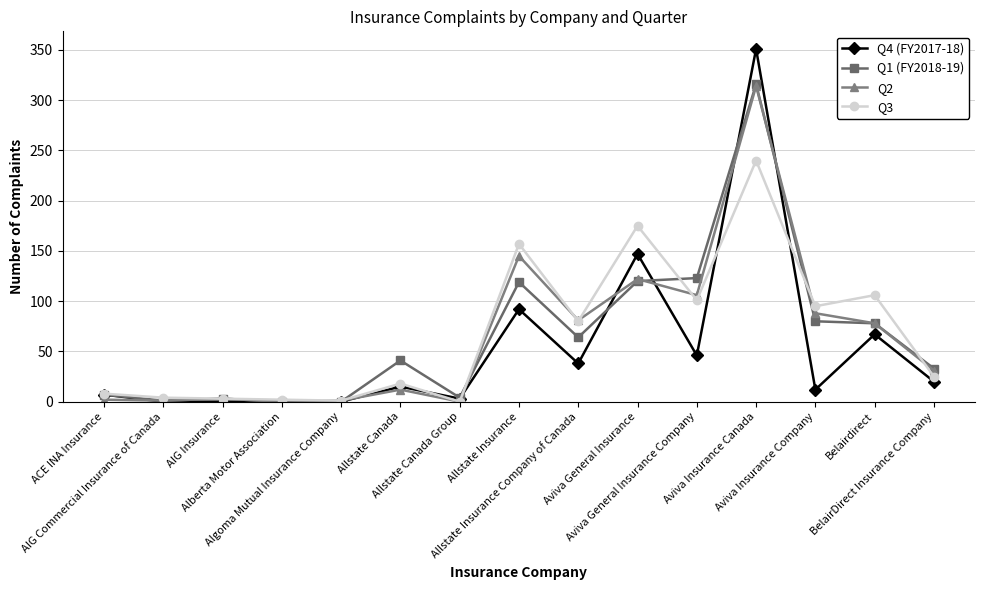

Which series has the largest range (max minus min)?

Q4 (FY2017-18)